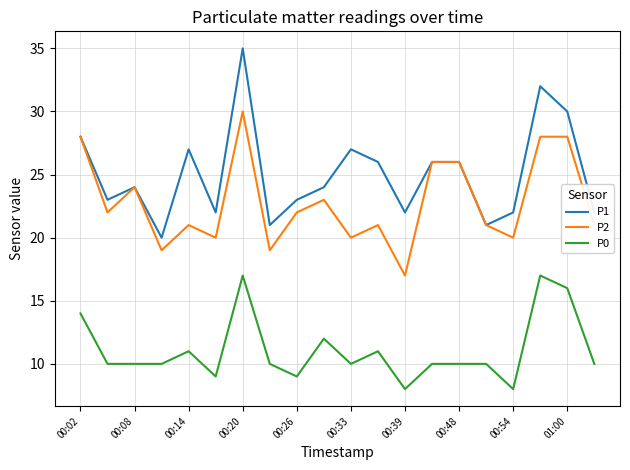

True or false: P1 has more than 1 points higher than both neighbors.

True